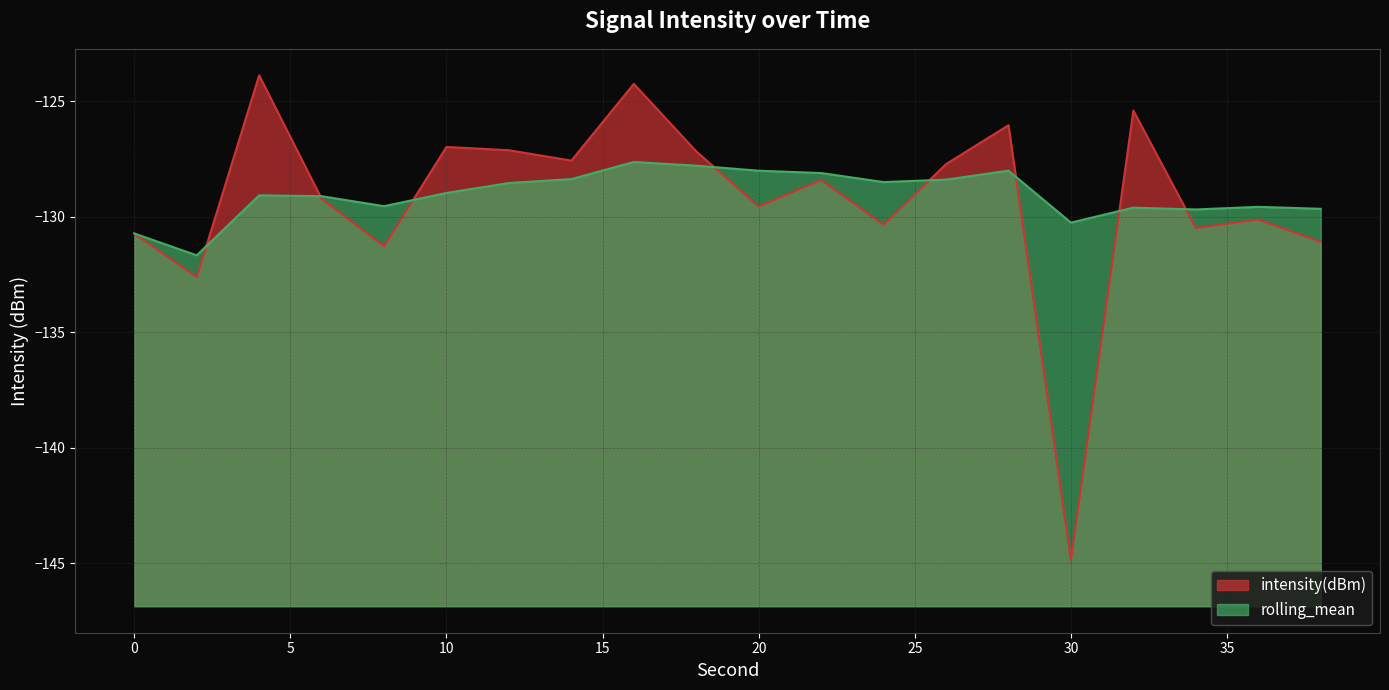

At which label is rolling_mean closest to -129?

10